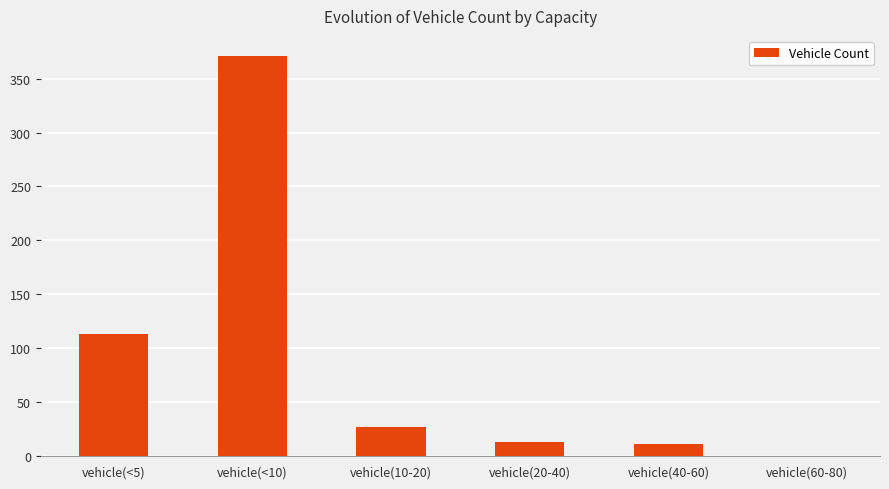

Where does the data first go above 27?

vehicle(<5)